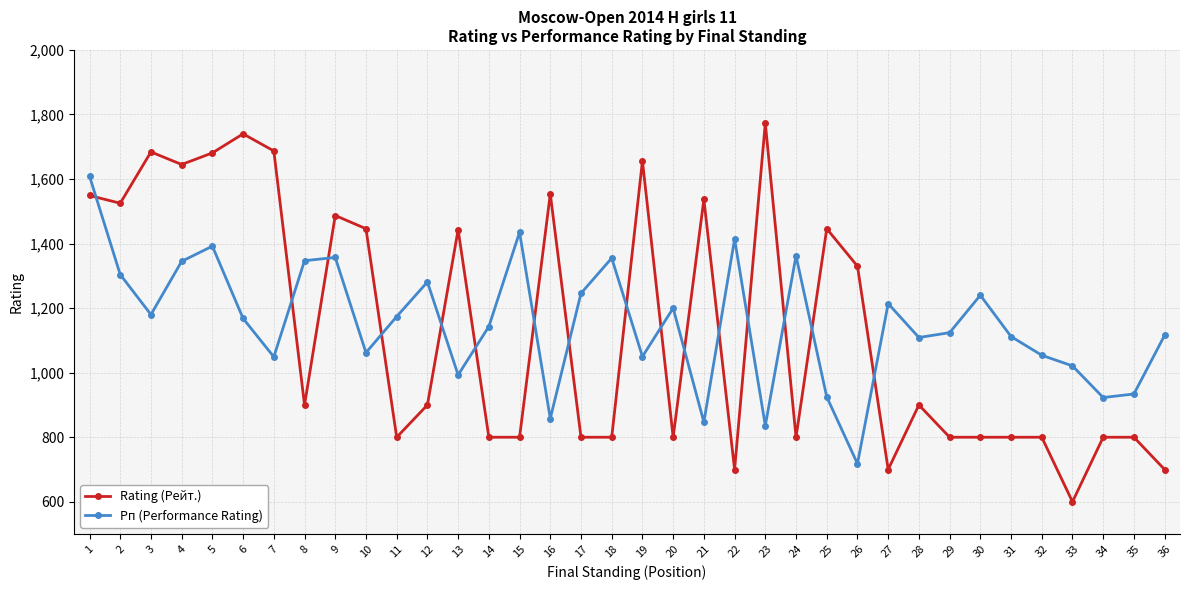

What are all the series names shown in the legend?

Rating (Рейт.), Рп (Performance Rating)